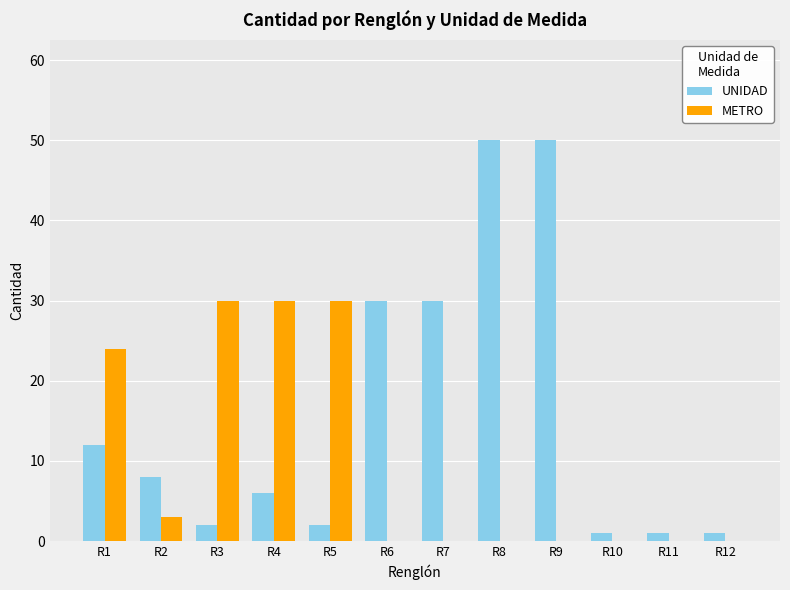

Between R8 and R12, which series saw the biggest shift?

UNIDAD